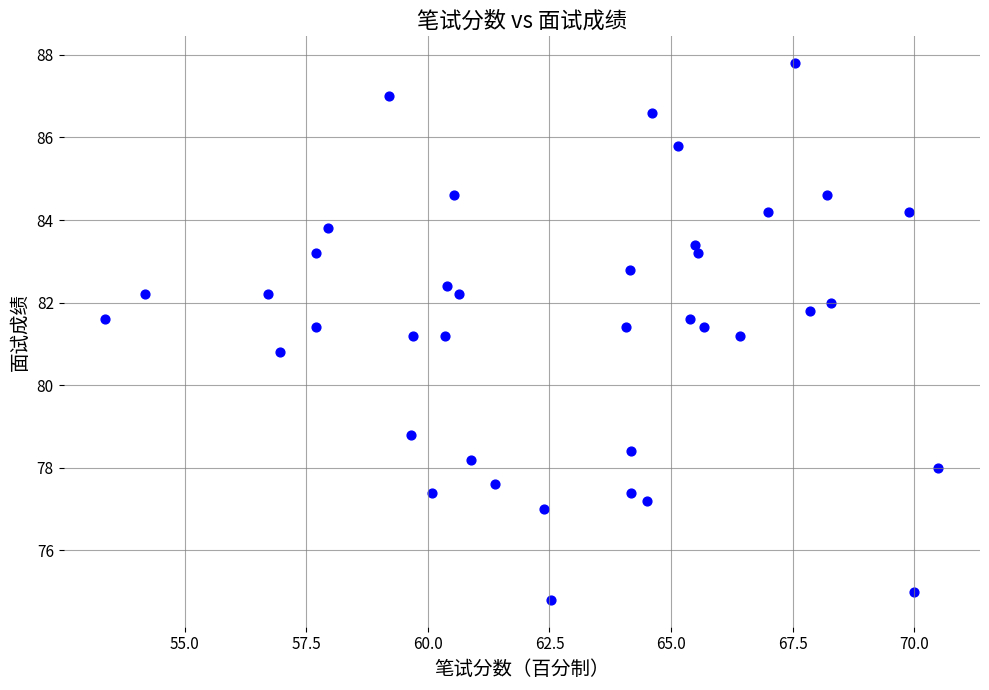

What is the range of Y values (max minus min)?

13.0